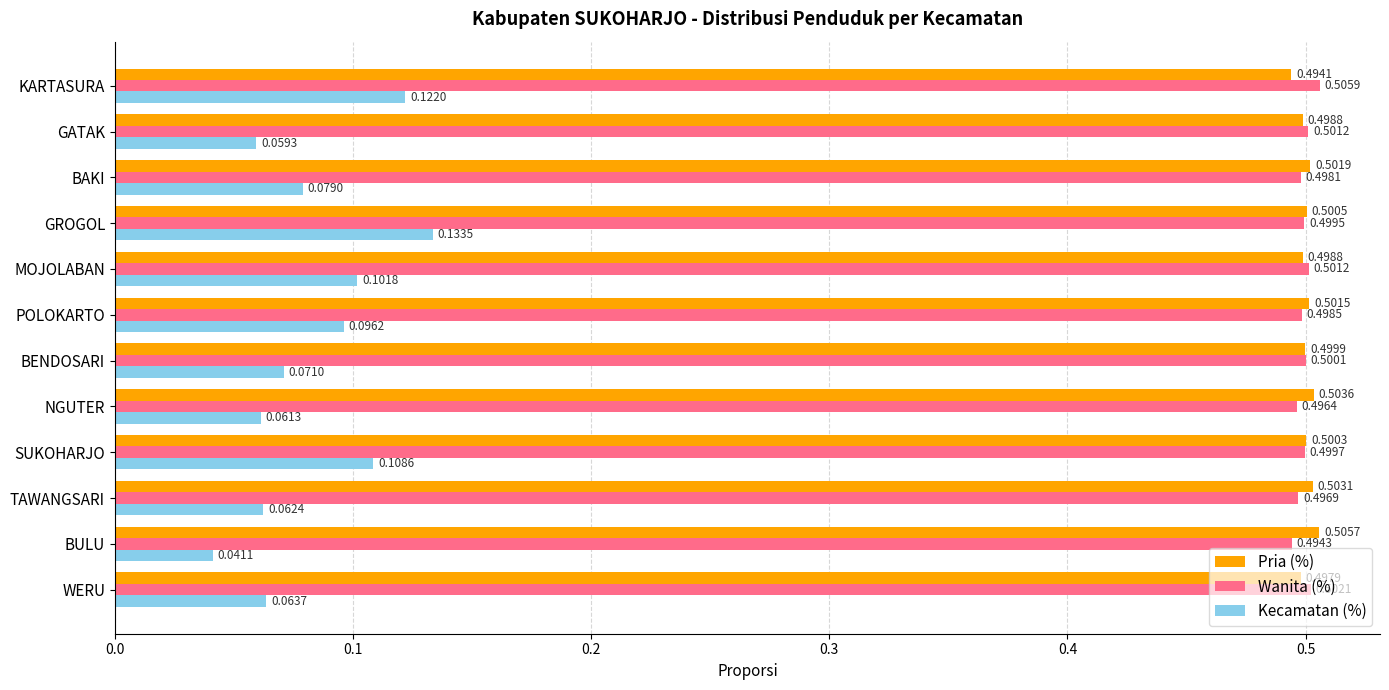

At which category does the chart reach its minimum across all series?

BULU